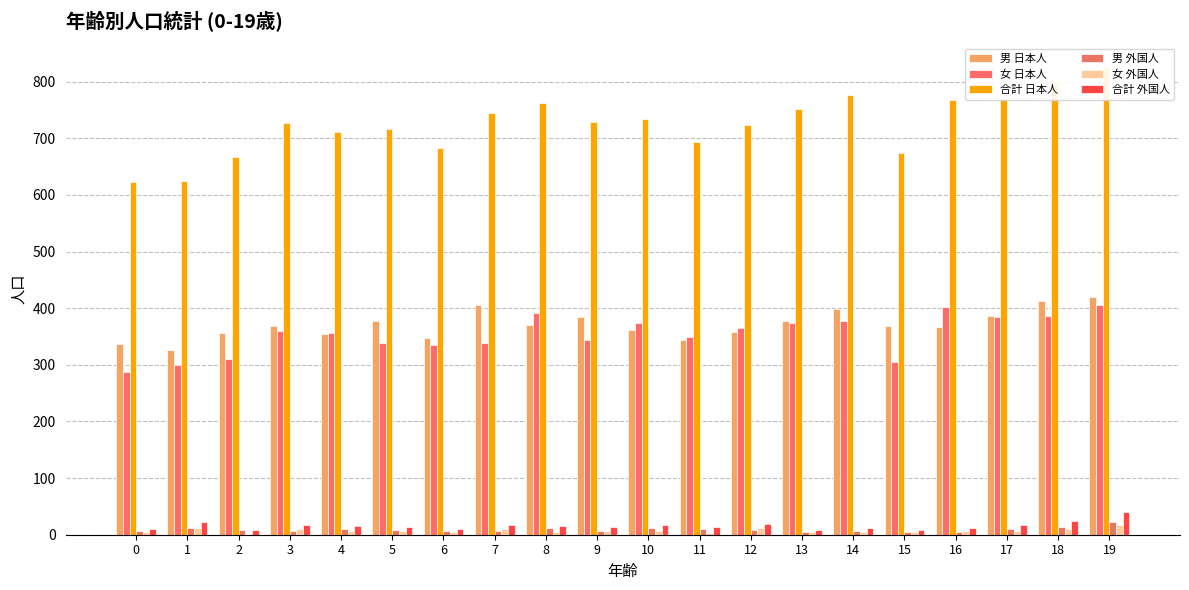

Which series has the largest range (max minus min)?

合計 日本人